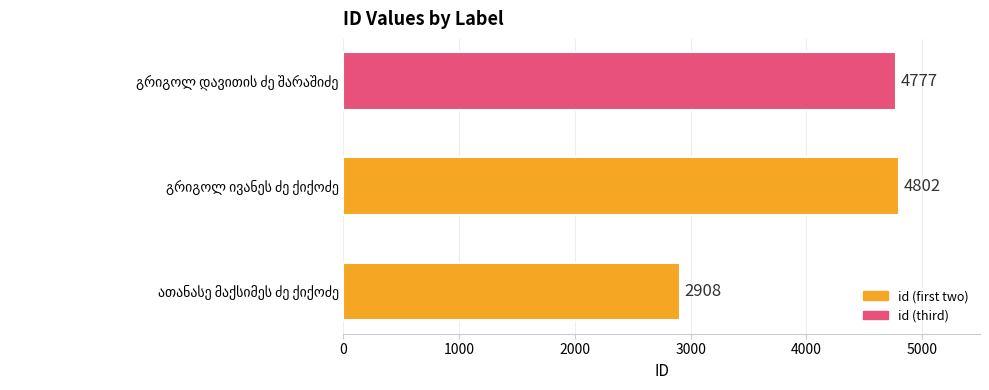

How many bars are there in total?

3